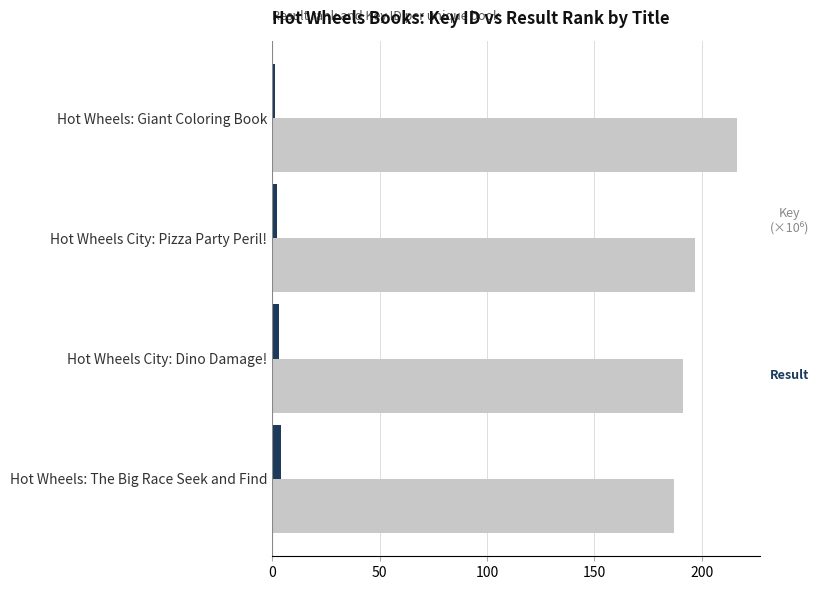

Which category has the highest value across all series?

Hot Wheels: Giant Coloring Book